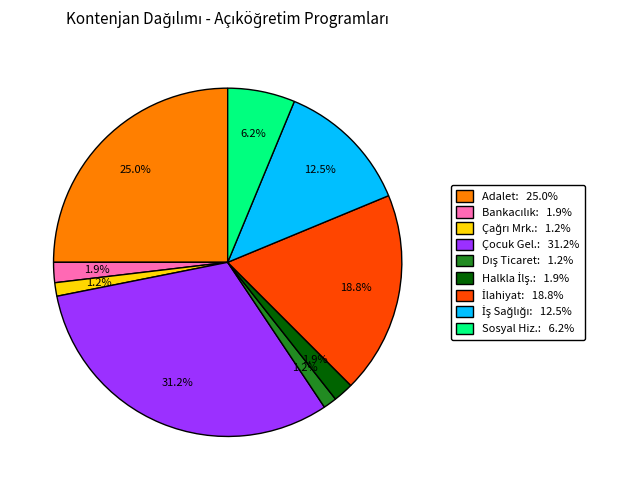

Count the number of slices in the pie.

9